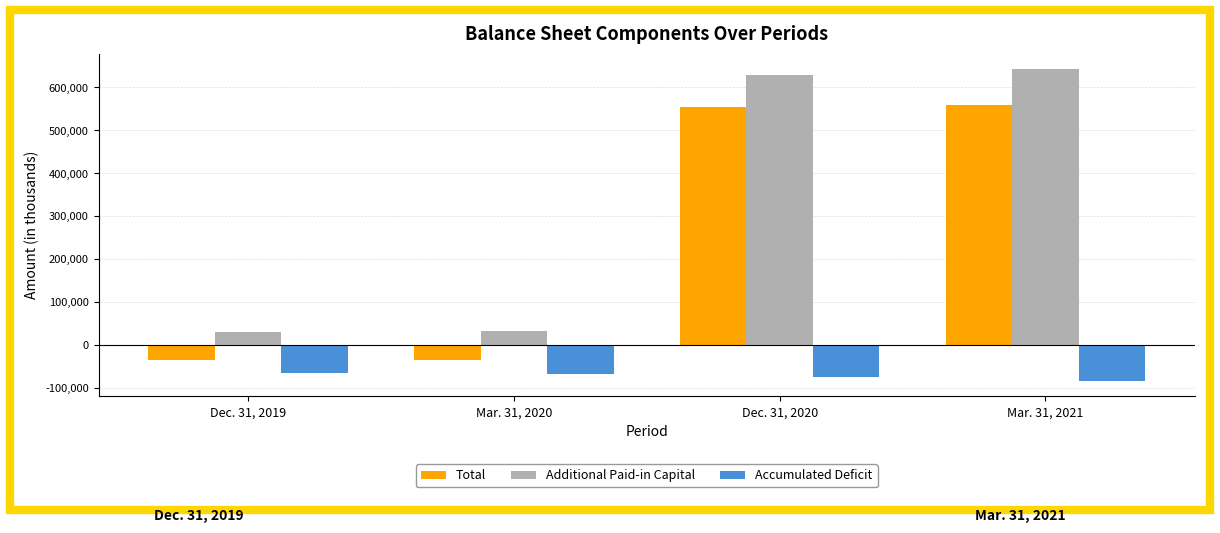

Rank the categories by Total value from highest to lowest.

Mar. 31, 2021, Dec. 31, 2020, Mar. 31, 2020, Dec. 31, 2019